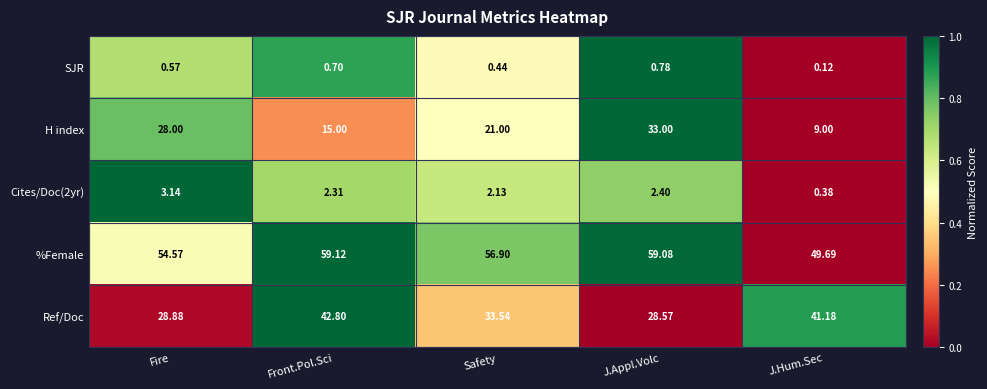

At which label does %Female reach its minimum?

J.Hum.Sec